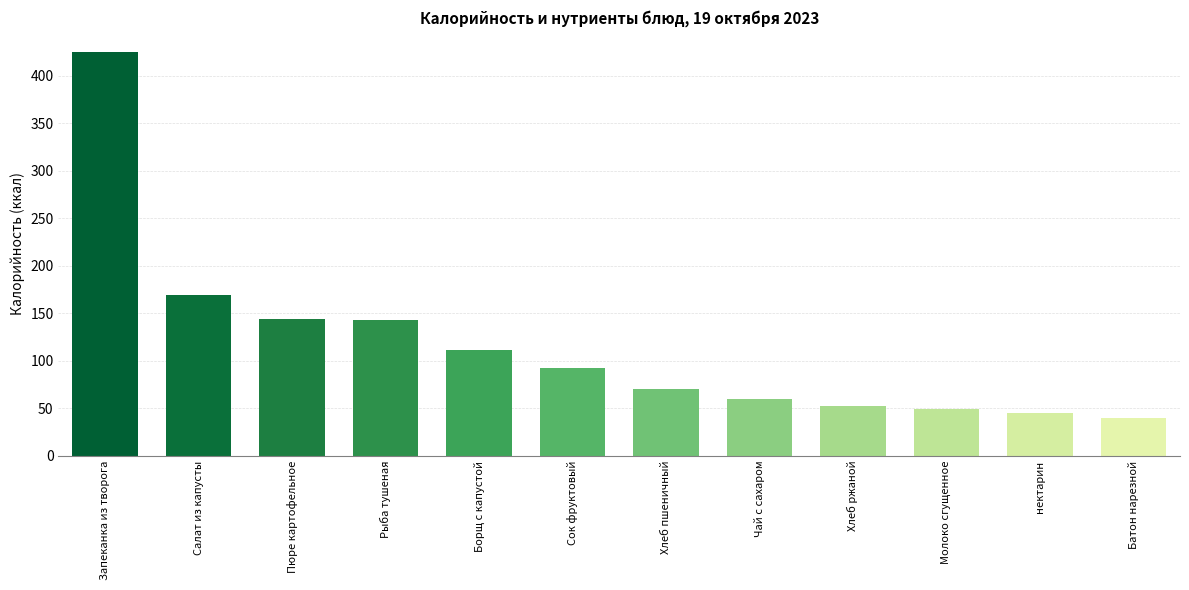

How many data points does each series have?

12